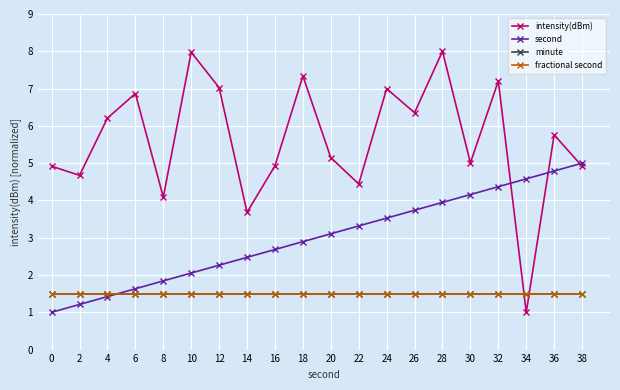

Is this an area chart (filled region under the line)?

No